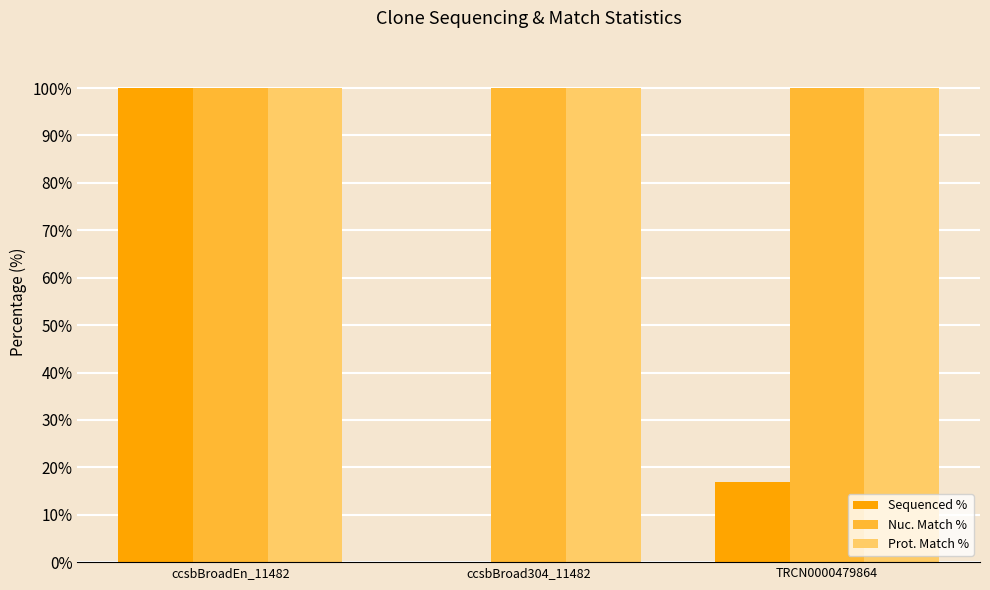

Are the bars horizontal?

No